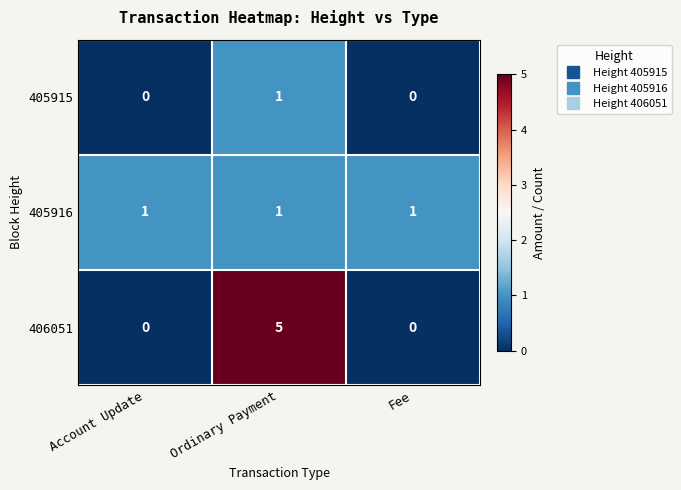

How many 405915 values are between 0 and 1?

3